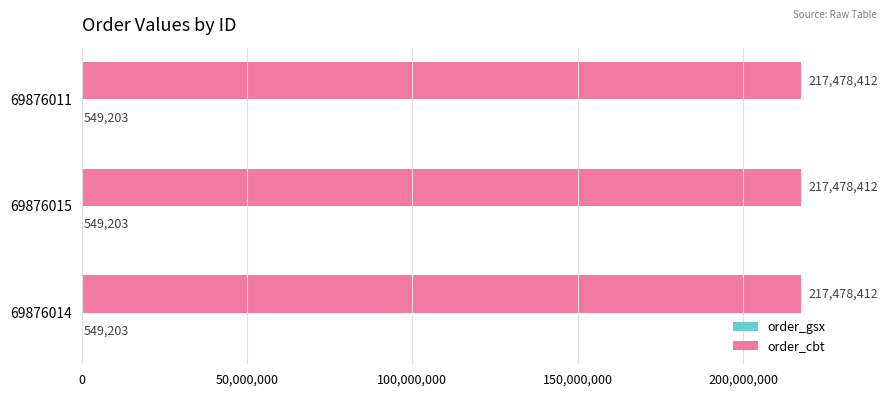

What is the total value across all series at 69876015?

218027615